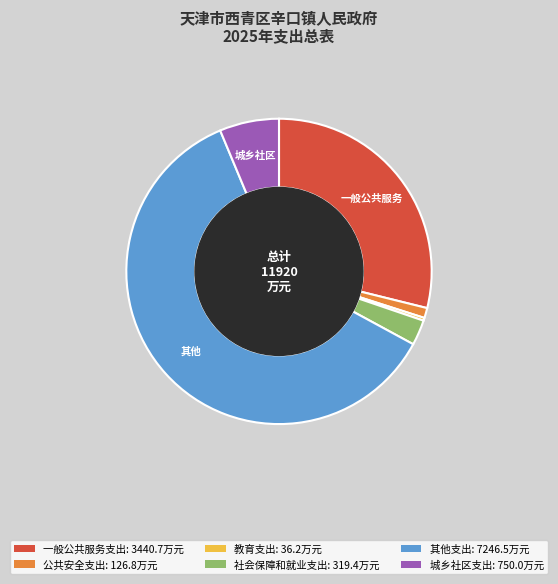

What is the smallest slice in the pie chart?

教育支出